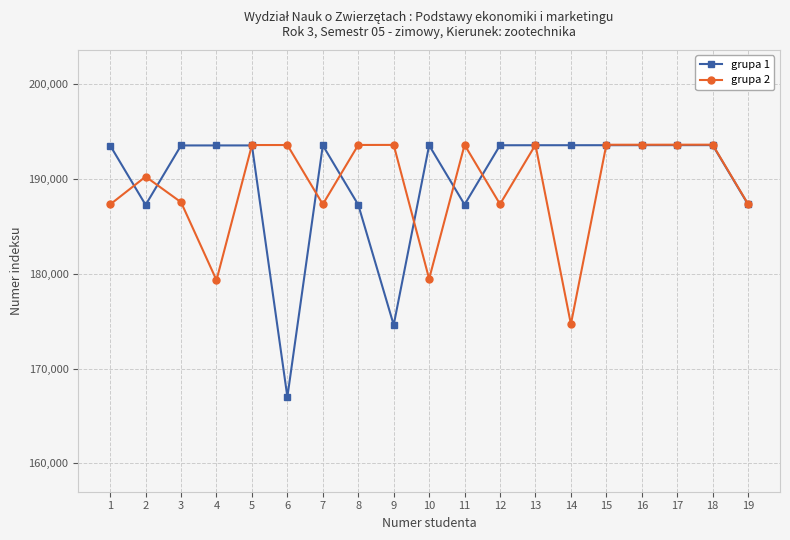

At which category does grupa 1 reach its first local valley?

2